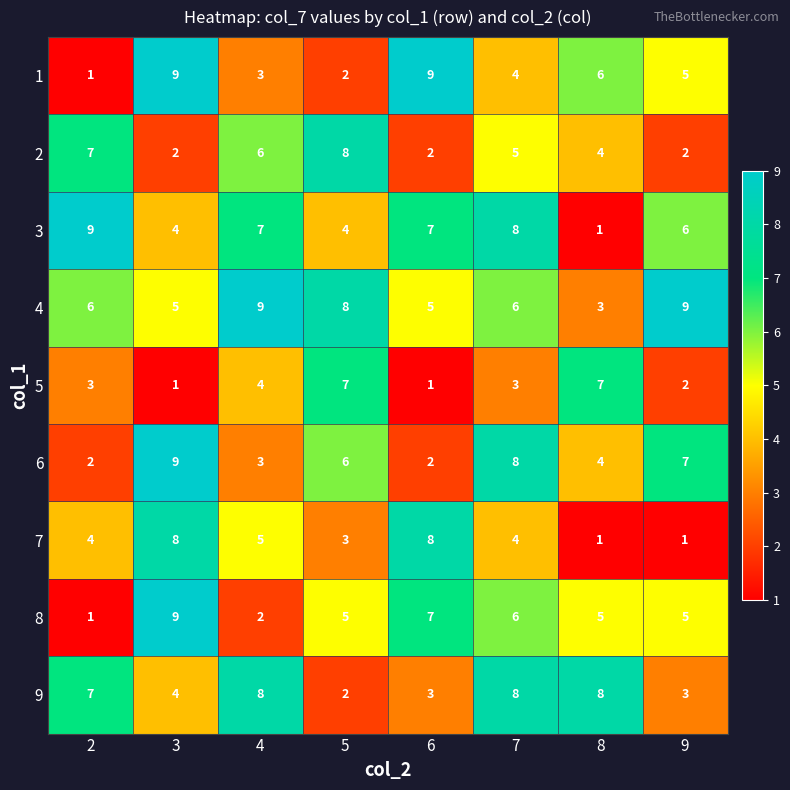

True or false: 8 has a value of 5 at 5.

True